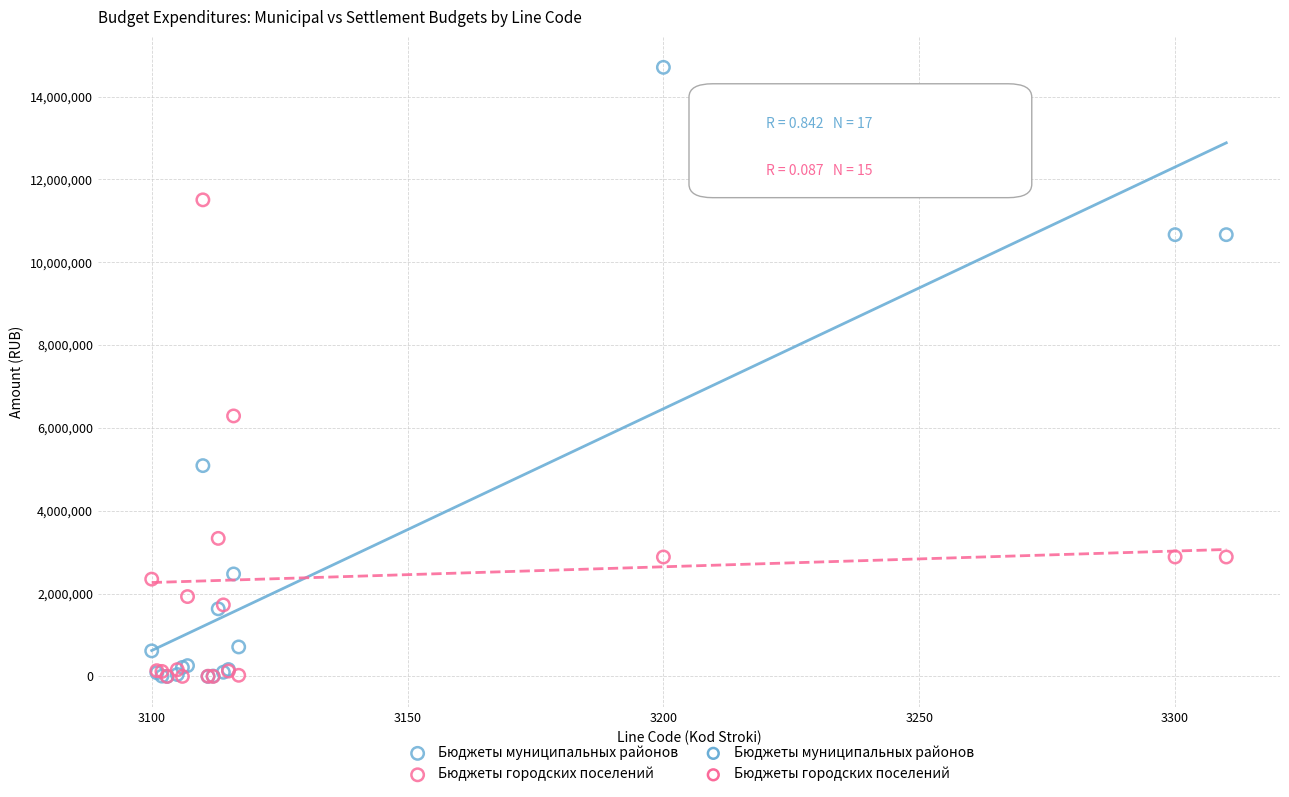

Across all series, what Y value is closest to 7353118?

6288828.3